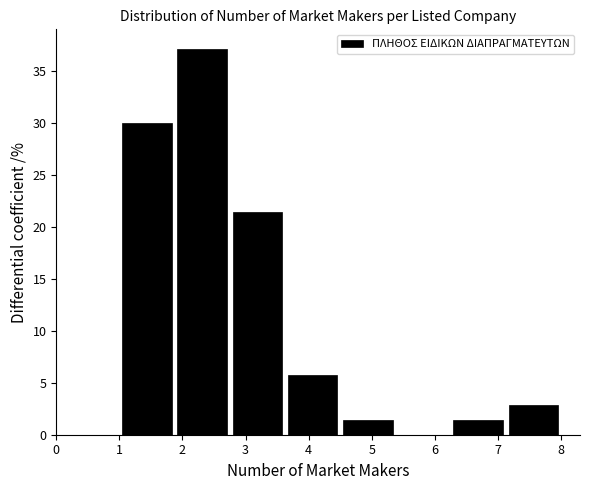

Which range on the x-axis has the tallest bar?

1.9 to 2.8